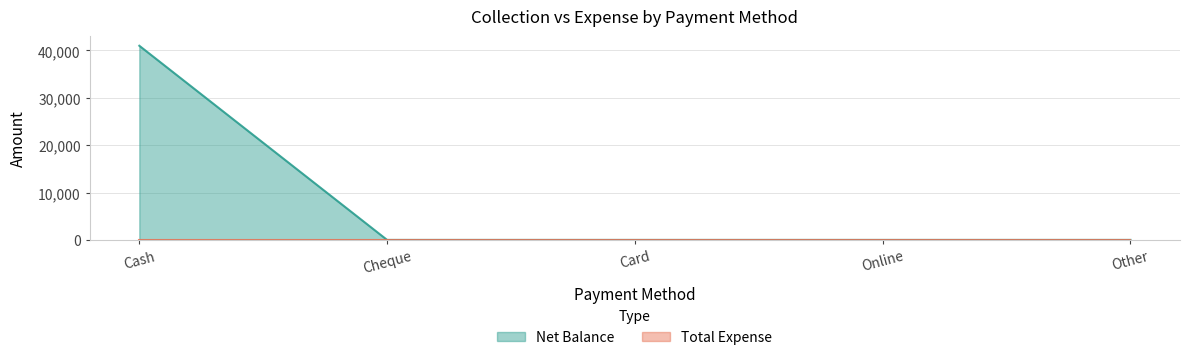

How many lines are shown in the chart?

2